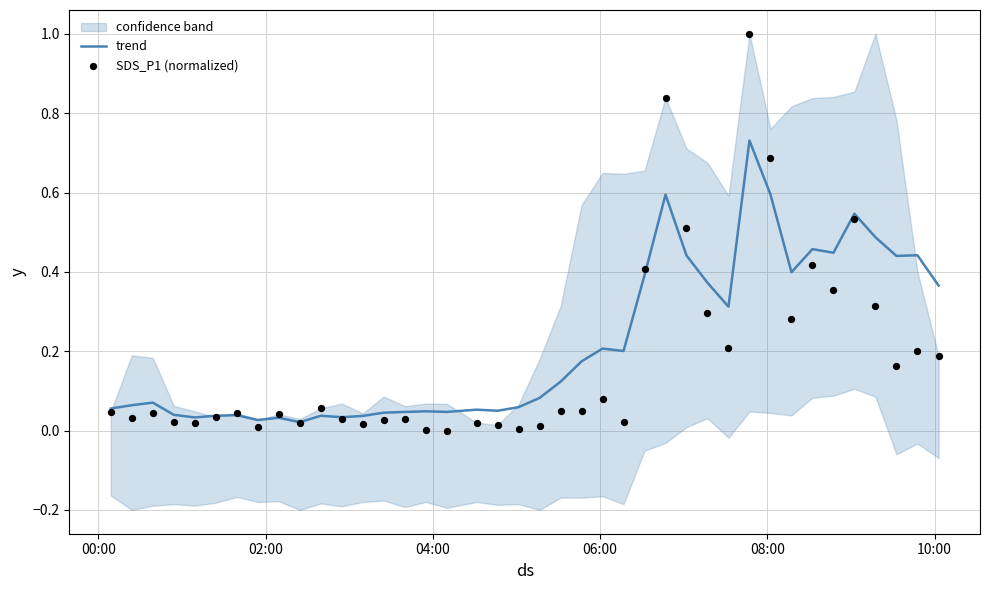

Which series reaches the maximum Y coordinate?

SDS_P1 (normalized)